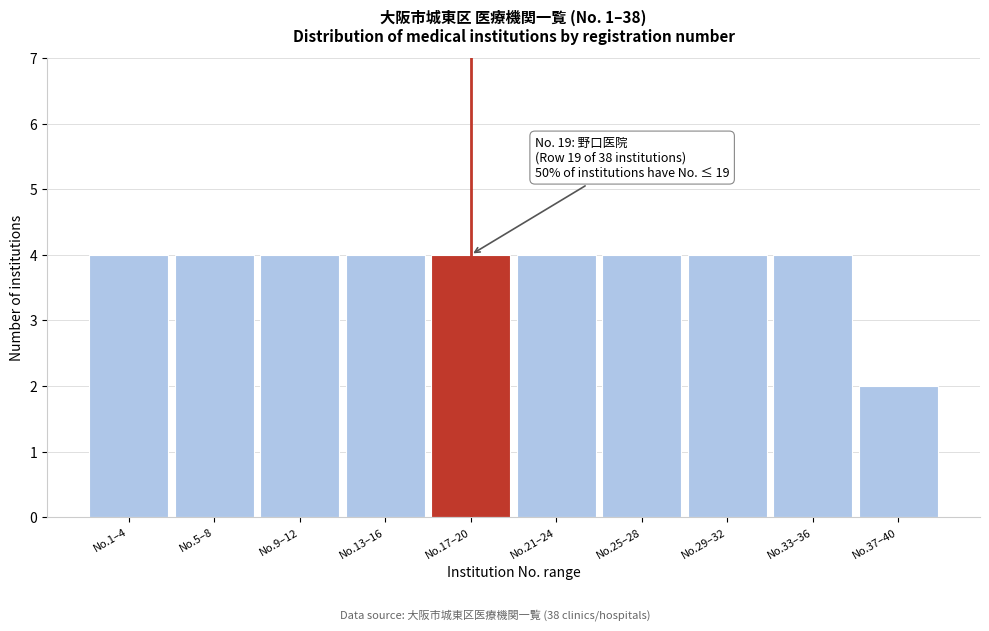

Reading left to right, what are all the values shown in this chart?

No.1–4=4	No.5–8=4	No.9–12=4	No.13–16=4	No.17–20=4	No.21–24=4	No.25–28=4	No.29–32=4	No.33–36=4	No.37–40=2